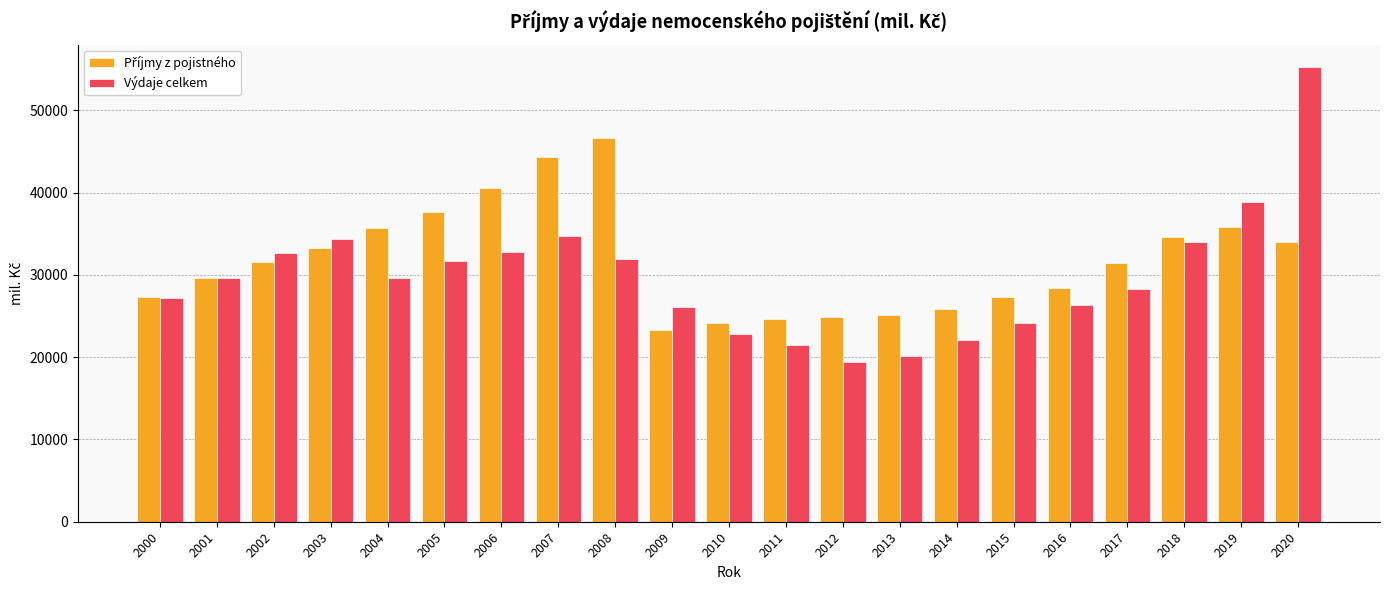

Where does the Výdaje celkem series first go above 29563?

2001